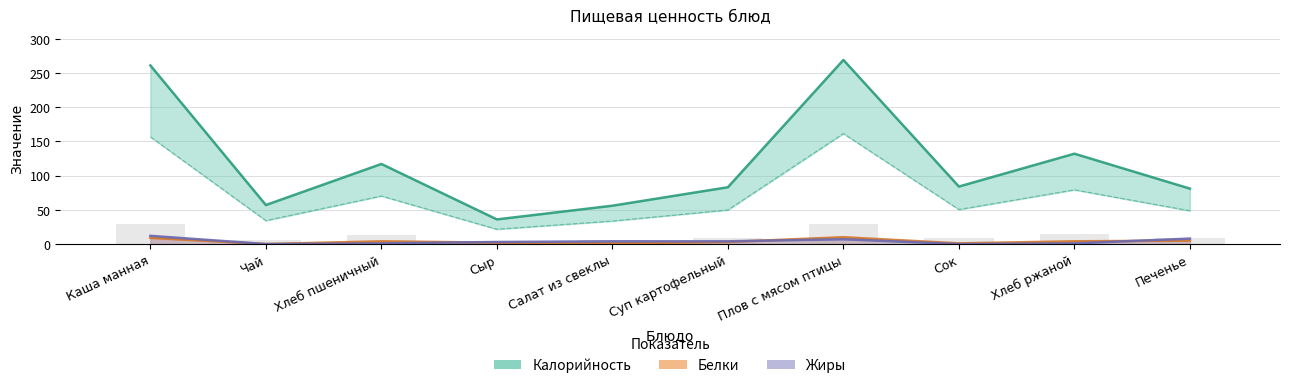

Which series has the widest spread of values?

Калорийность